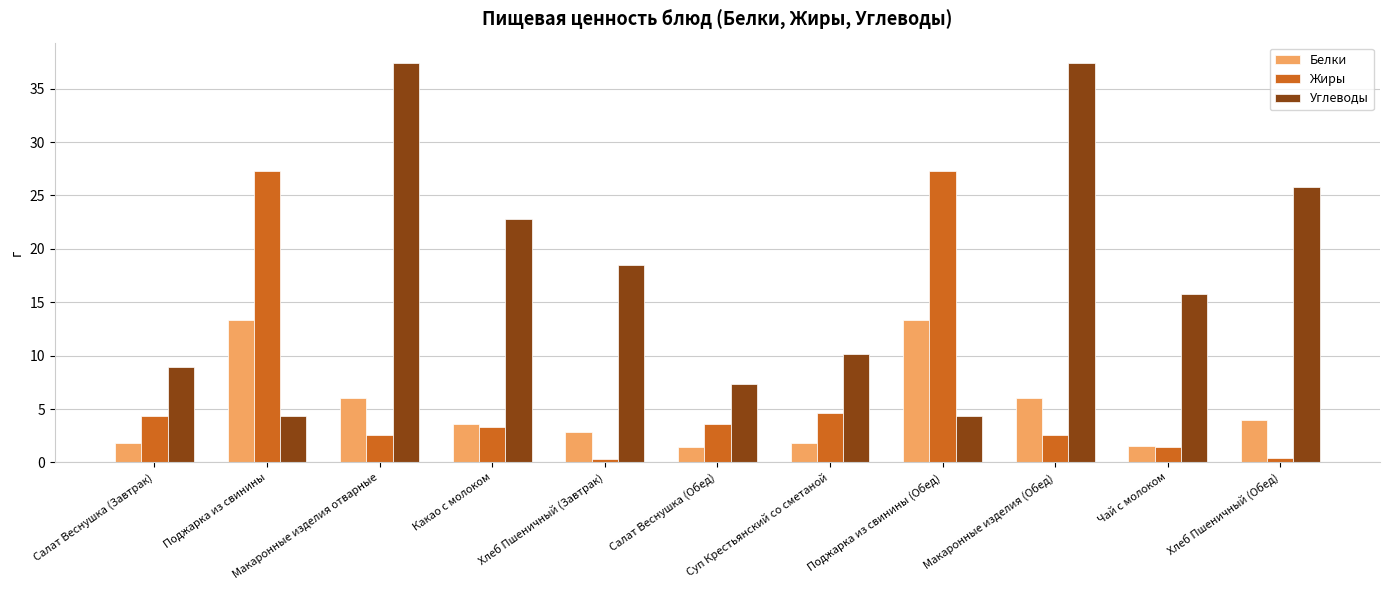

List the series in order of their overall mean, lowest first.

Белки, Жиры, Углеводы